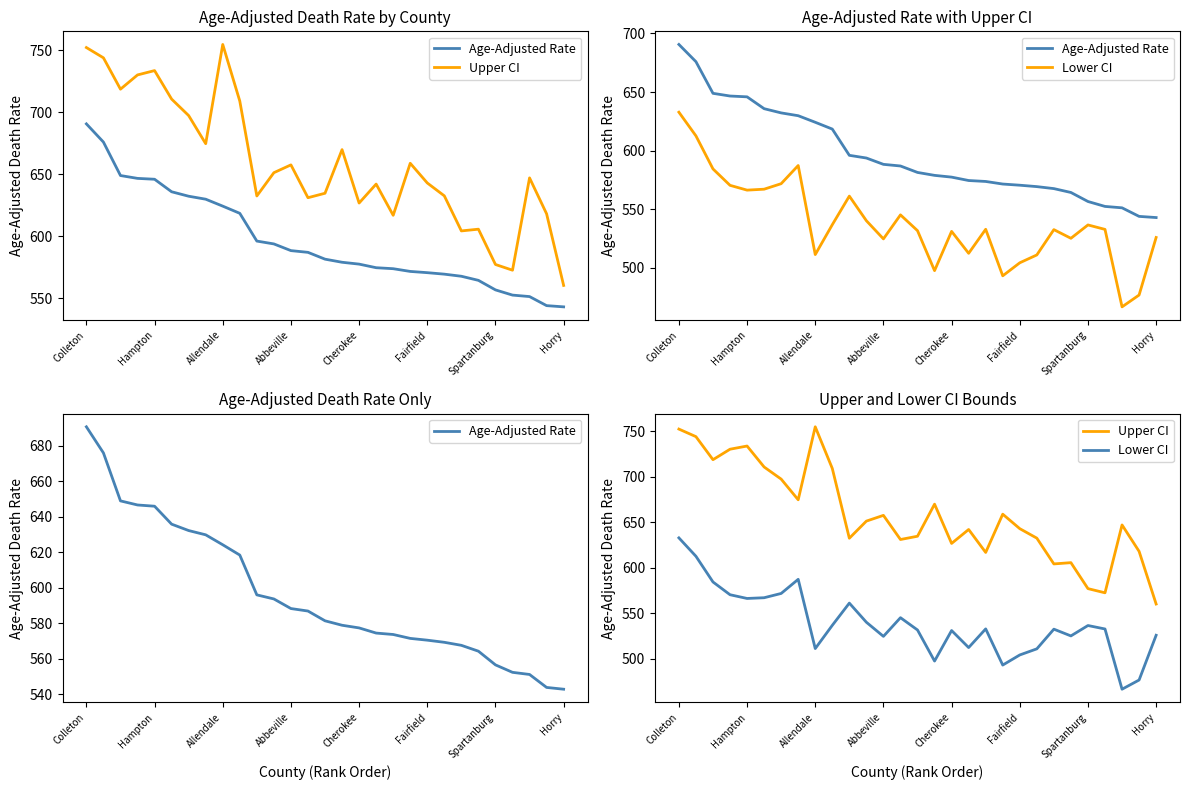

Is the value of Age-Adjusted Rate at Cherokee greater than the value of Lower CI at Abbeville?

Yes